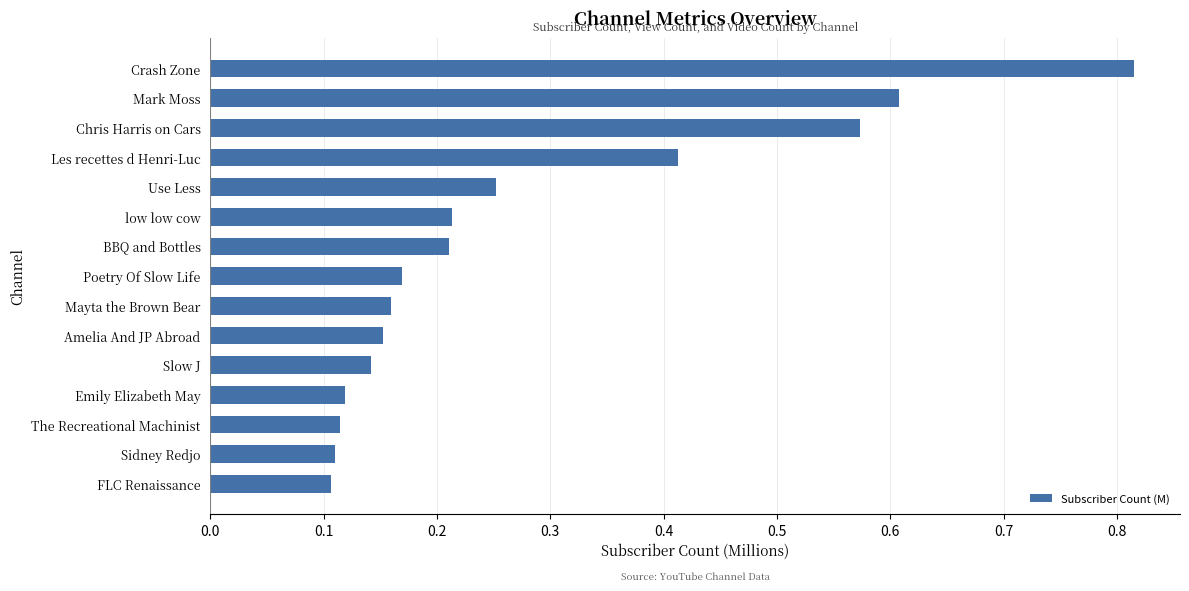

The chart shows a value of 0.0 at Sidney Redjo. True or false?

False